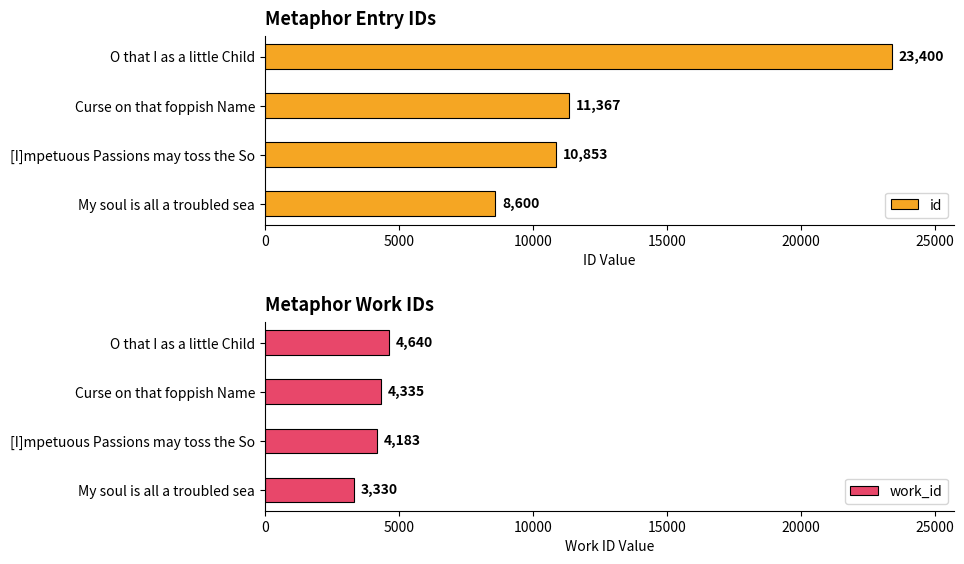

The value of id at O that I as a little Child is 9575. True or false?

False